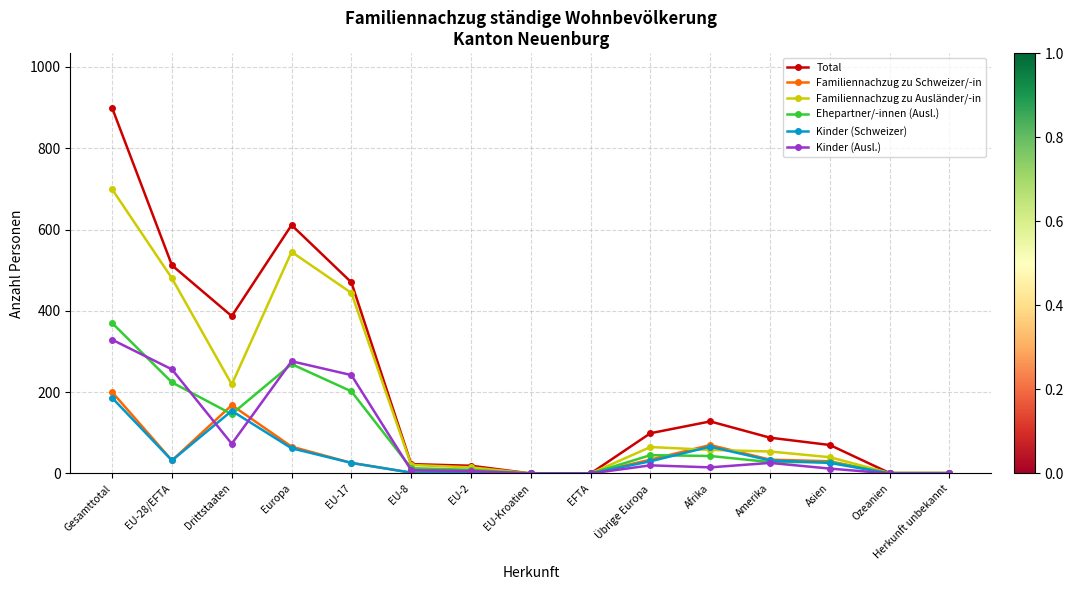

Does the chart display data point markers on the line(s)?

Yes